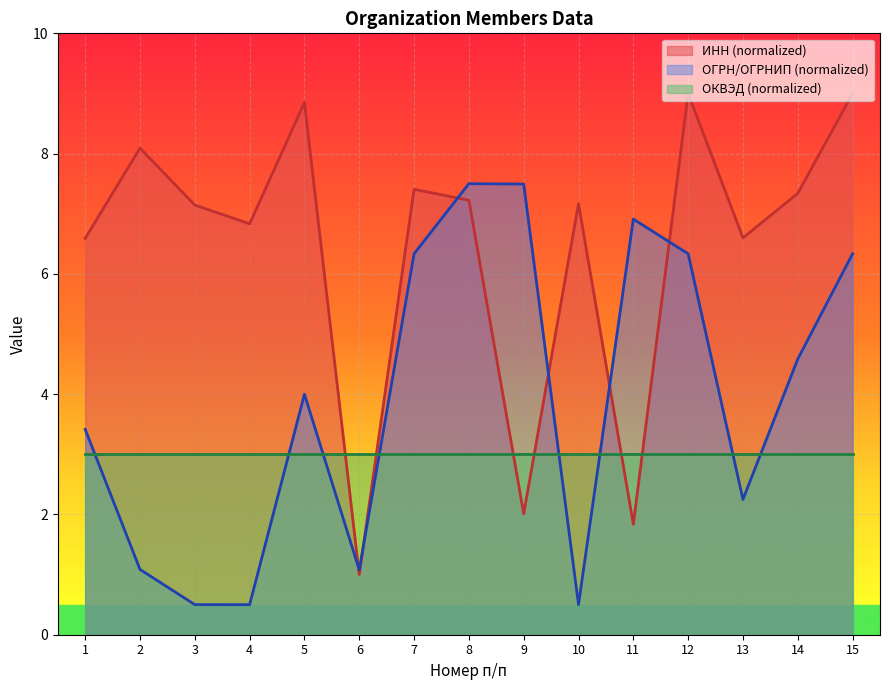

Read the INN value at 13.

6.6